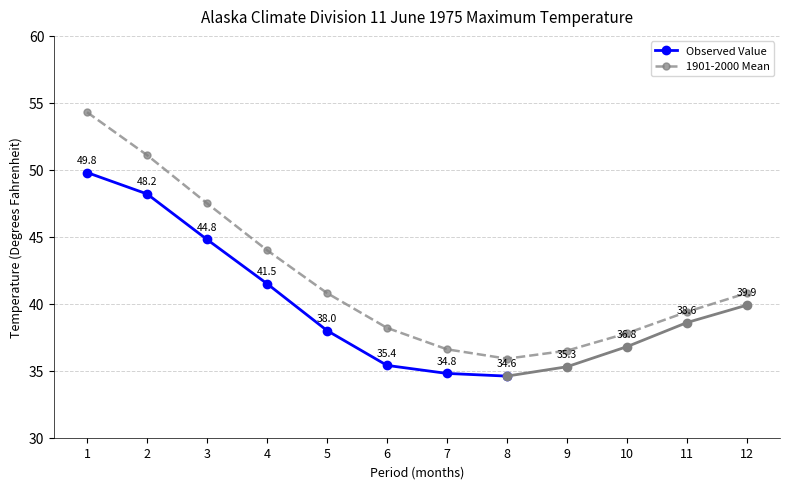

How many categories are shown in the chart?

12